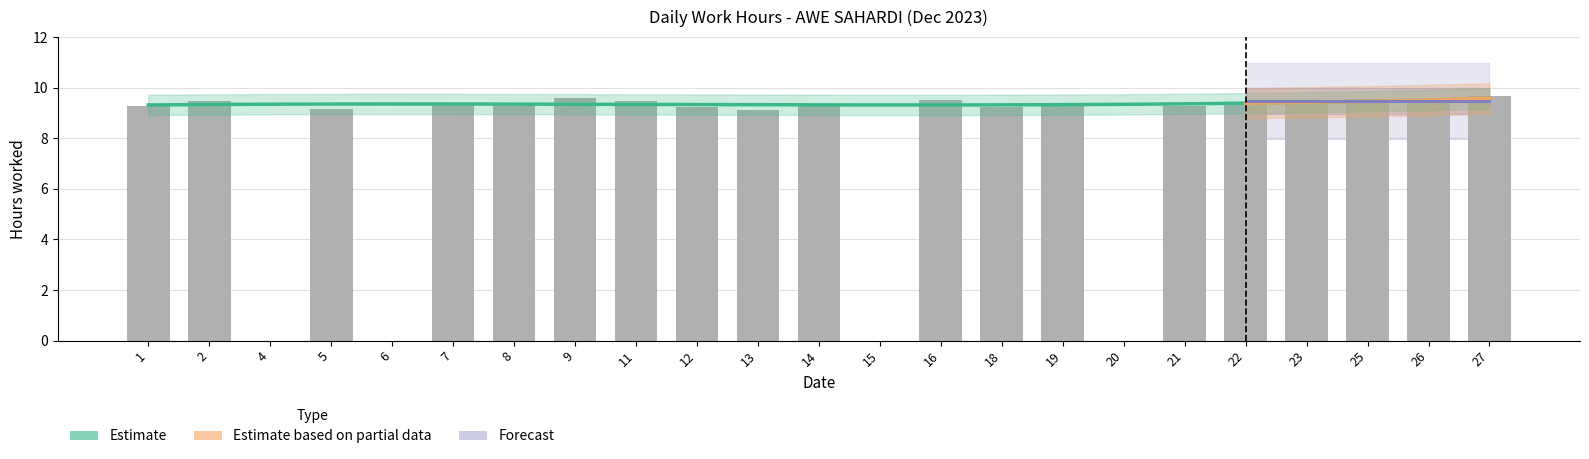

Which category has the lowest value across all series?

4